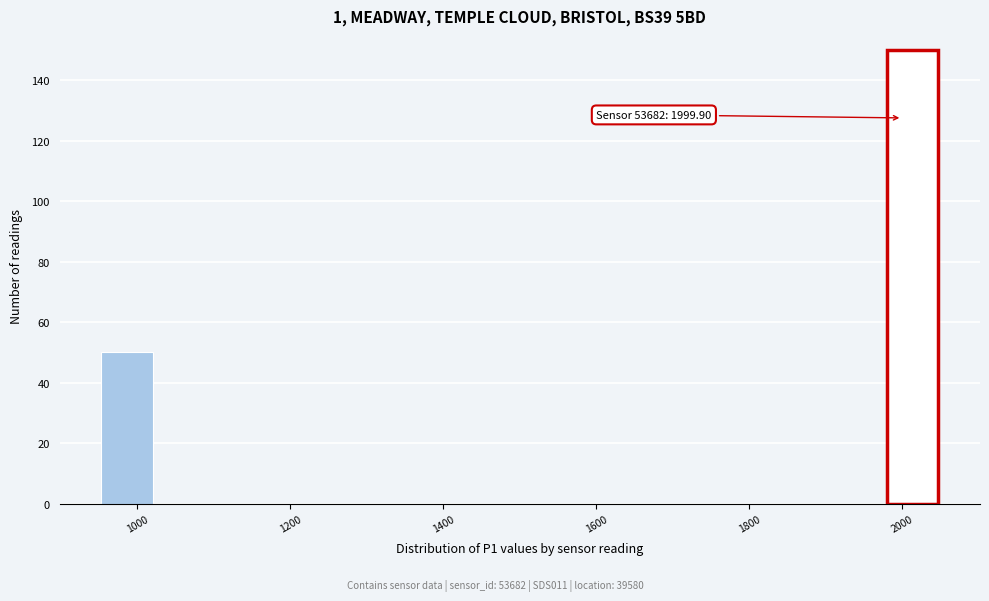

Read against the x-axis, roughly where is the centre of the tallest bar?

2020